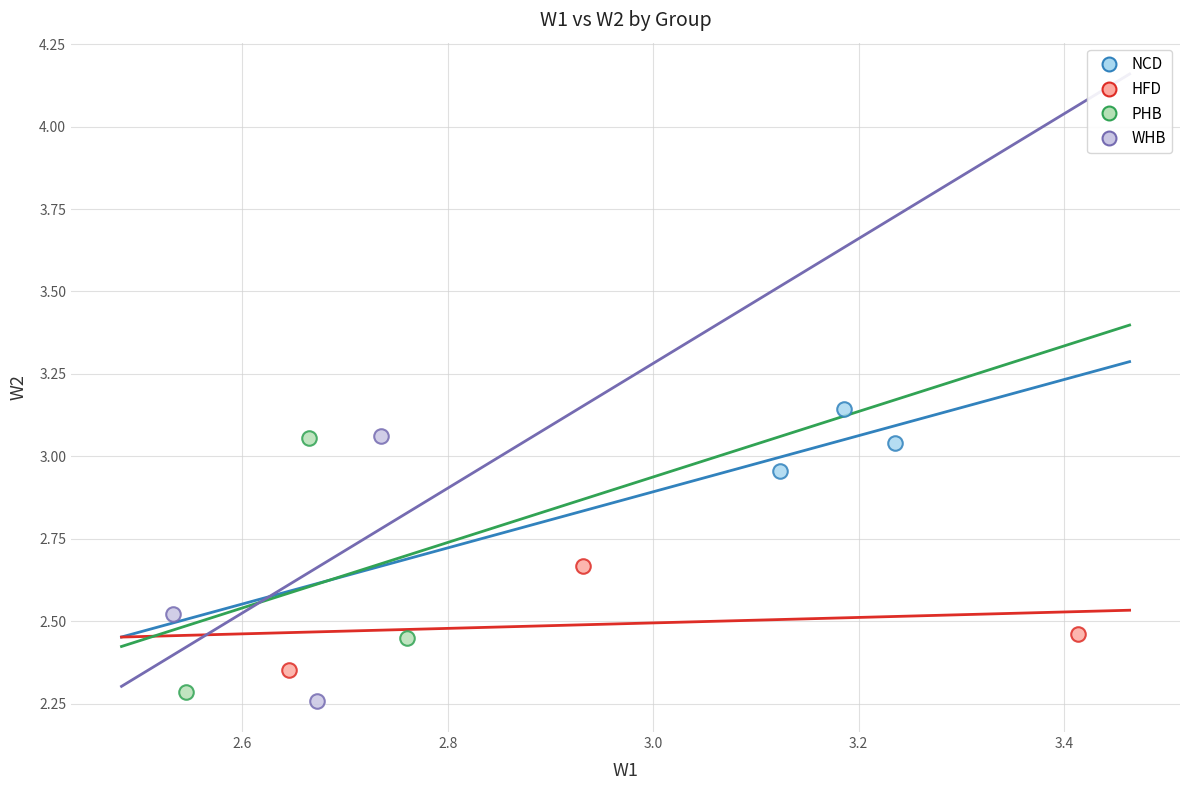

Which series contains the highest Y value?

NCD